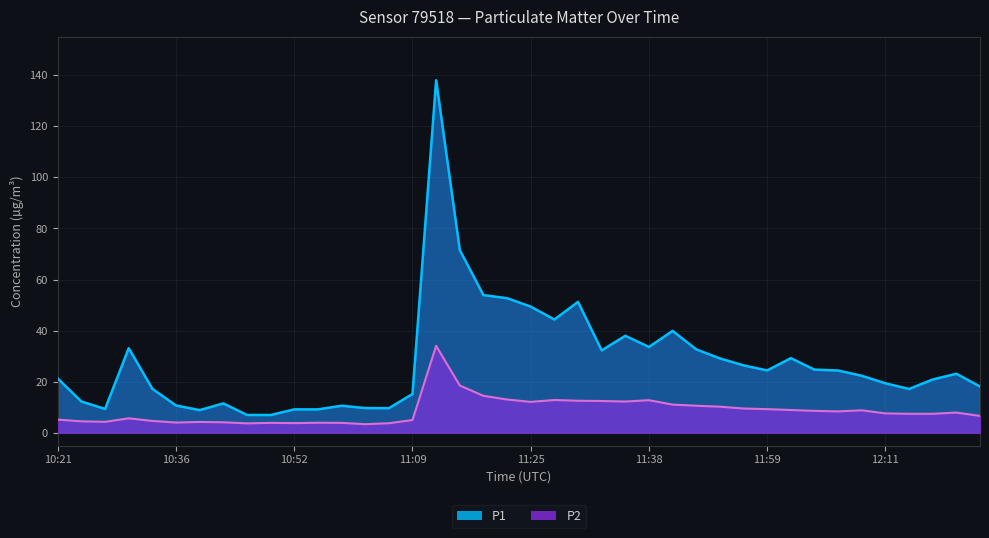

What is the difference between the second highest and minimum values in the P1 series?

64.6